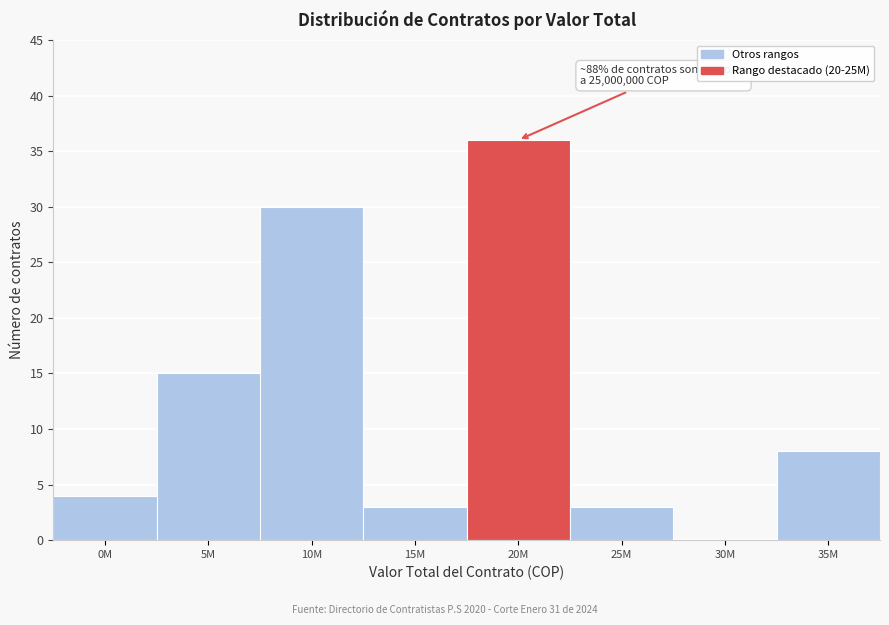

Reading left to right, extract all data points from this chart.

0M=4	5M=15	10M=30	15M=3	20M=36	25M=3	30M=0	35M=8